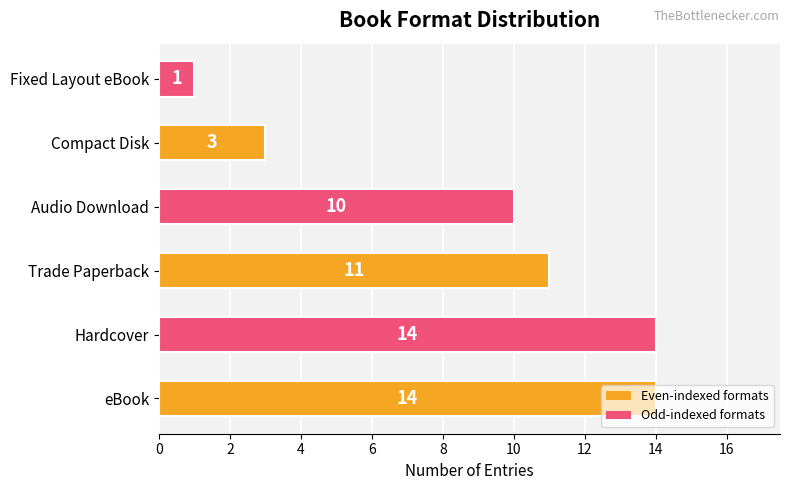

What is the change in value from eBook to Audio Download?

-4